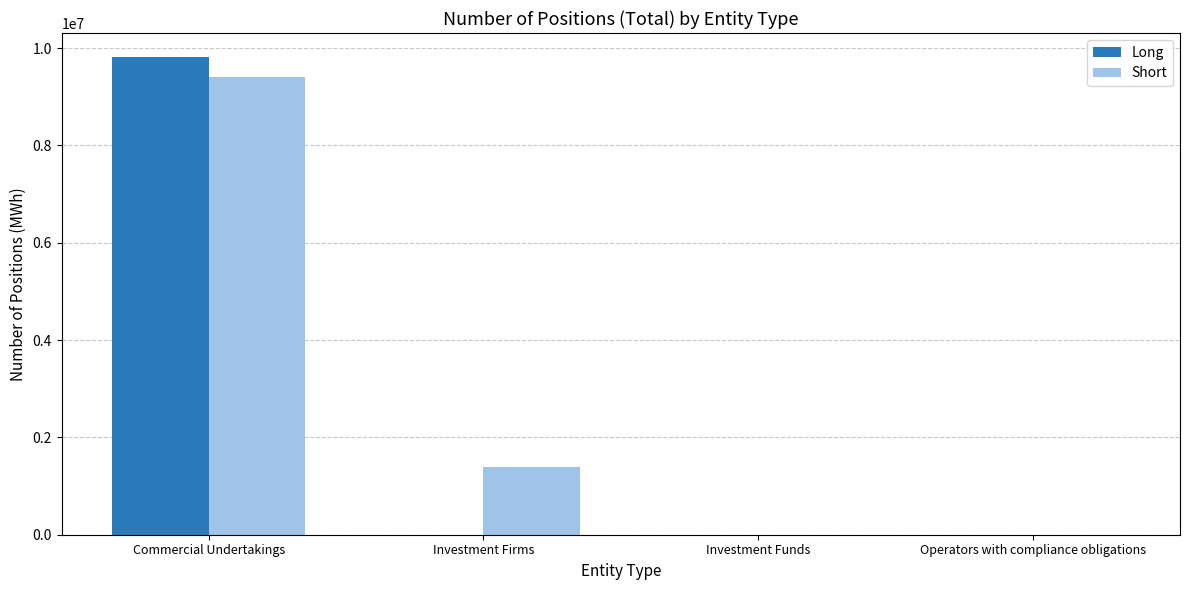

At which category is the sum across all series the highest?

Commercial Undertakings